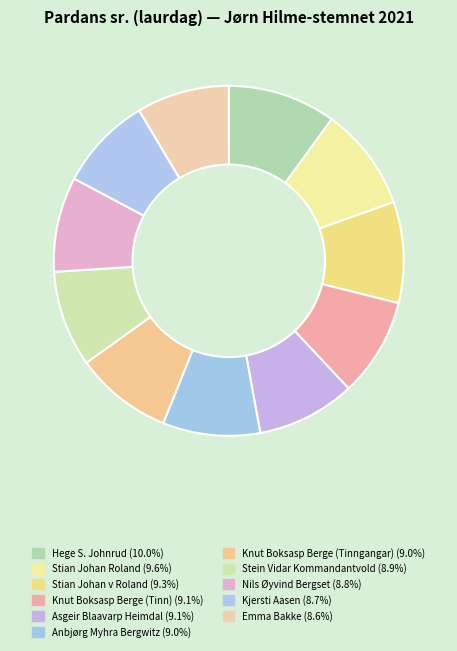

Combined, what portion of the pie is Stein Vidar Kommandantvold and Asgeir Blaavarp Heimdal?

18.0%